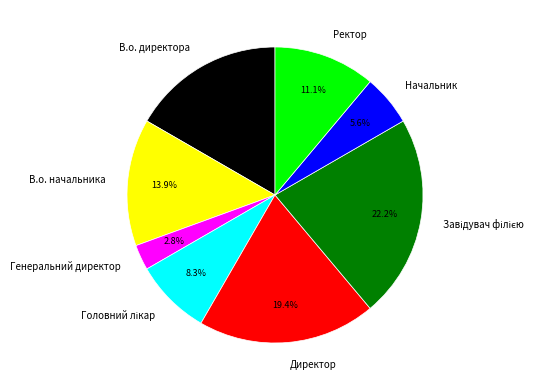

Is it true that Начальник is 6% of the pie?

True